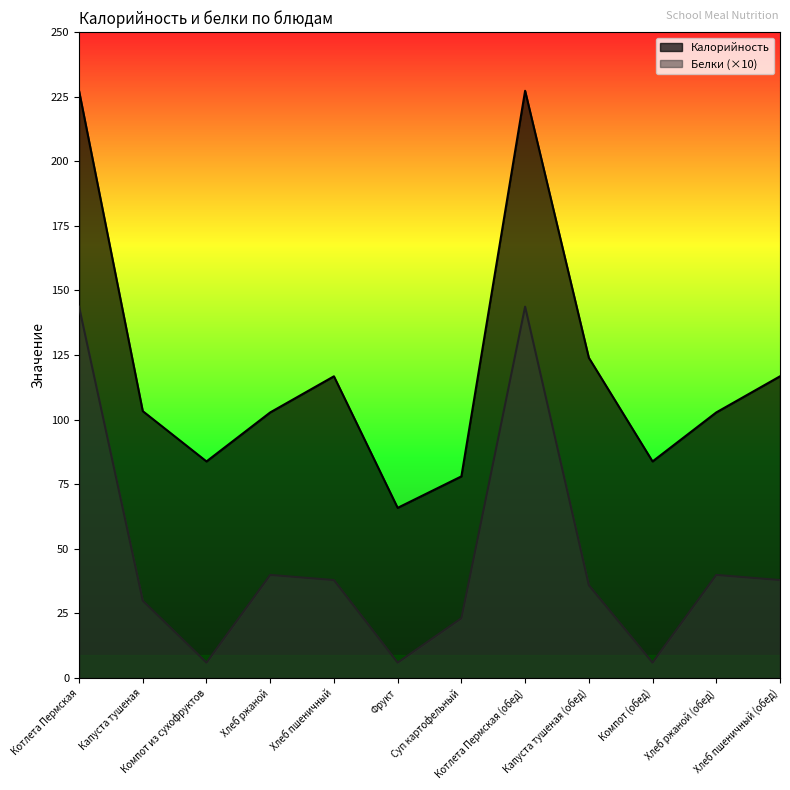

What is the difference between the second highest and minimum values in the Калорийность series?

161.7